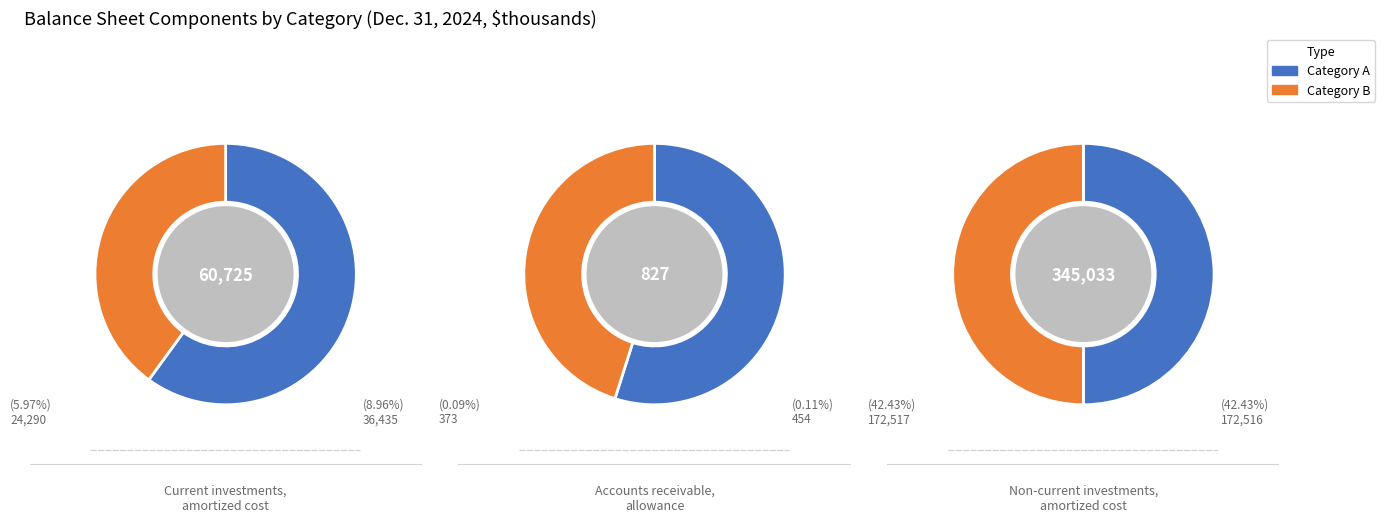

Rank the categories by value from highest to lowest.

Non-current investments, amortized cost, Current investments, amortized cost, Accounts receivable, allowance